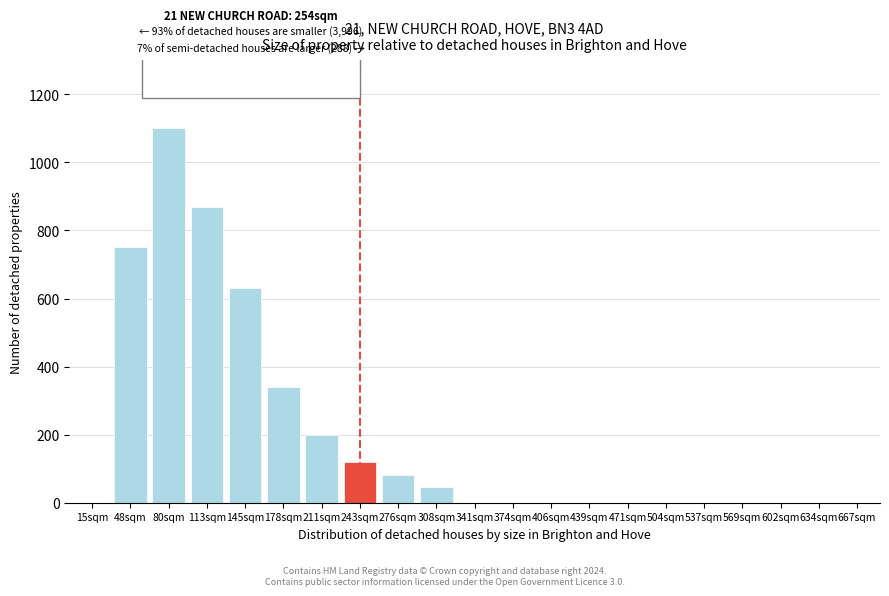

Reading right to left, extract all data points from this chart.

667sqm=0	634sqm=0	602sqm=0	569sqm=0	537sqm=0	504sqm=0	471sqm=0	439sqm=0	406sqm=0	374sqm=0	341sqm=0	308sqm=45	276sqm=80	243sqm=120	211sqm=200	178sqm=340	145sqm=630	113sqm=870	80sqm=1100	48sqm=750	15sqm=0